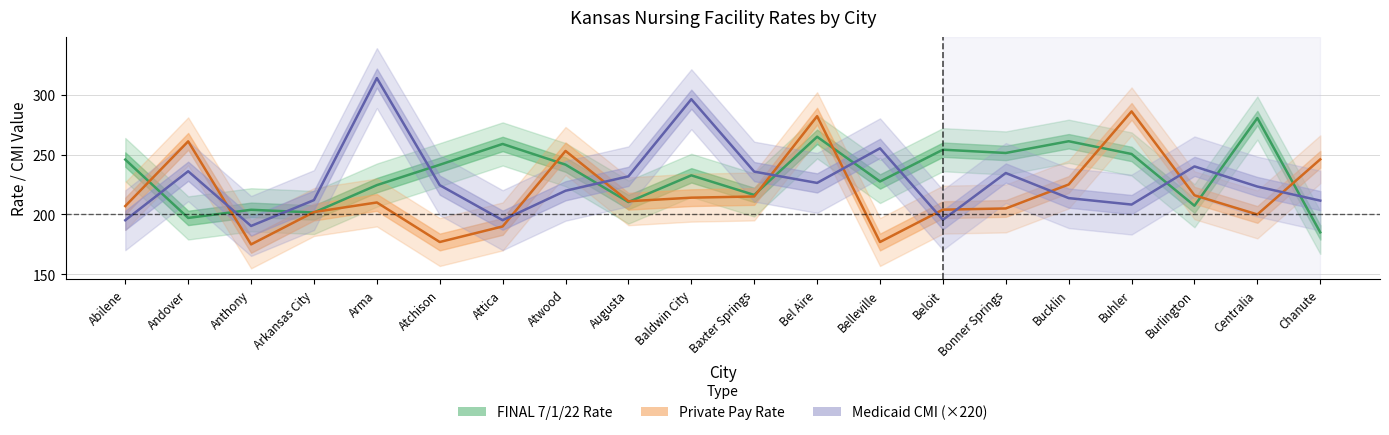

What is the total value across all series at Attica?

644.0